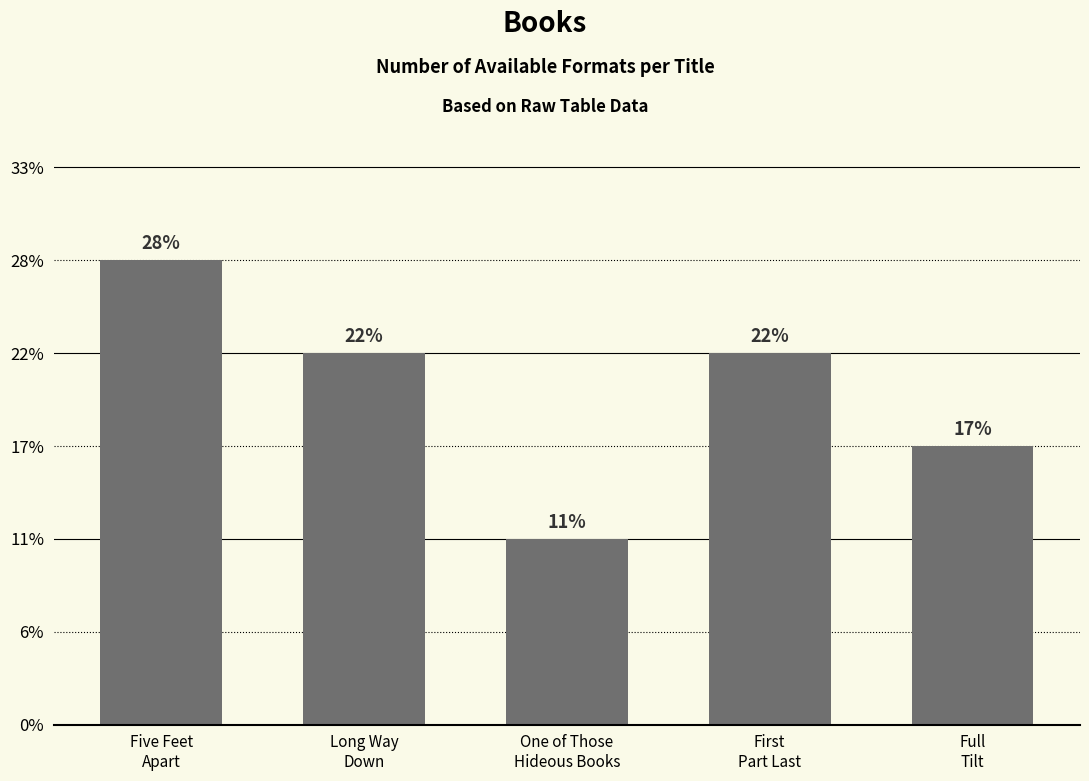

Reading right to left, extract all data points from this chart.

3	4	2	4	5